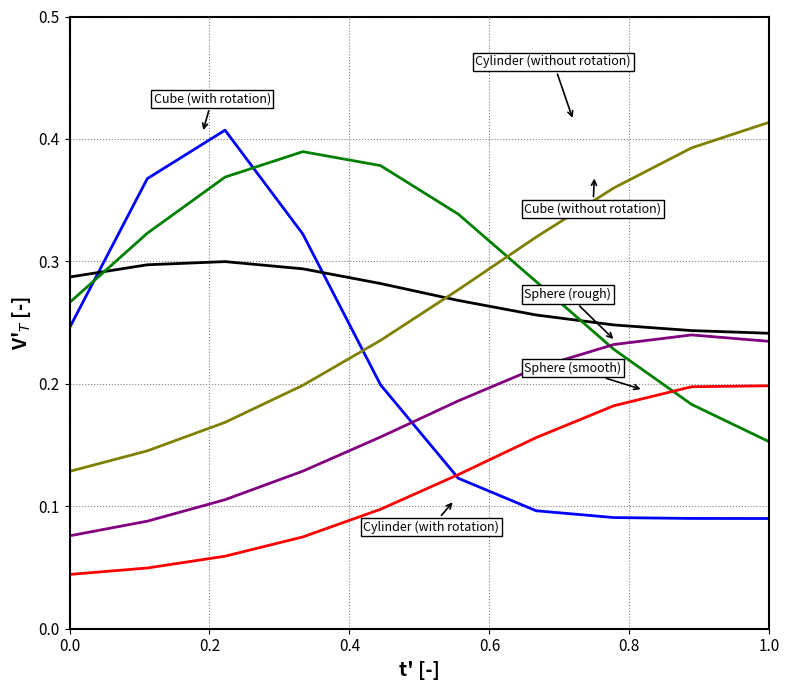

How many distinct data groups are displayed?

6